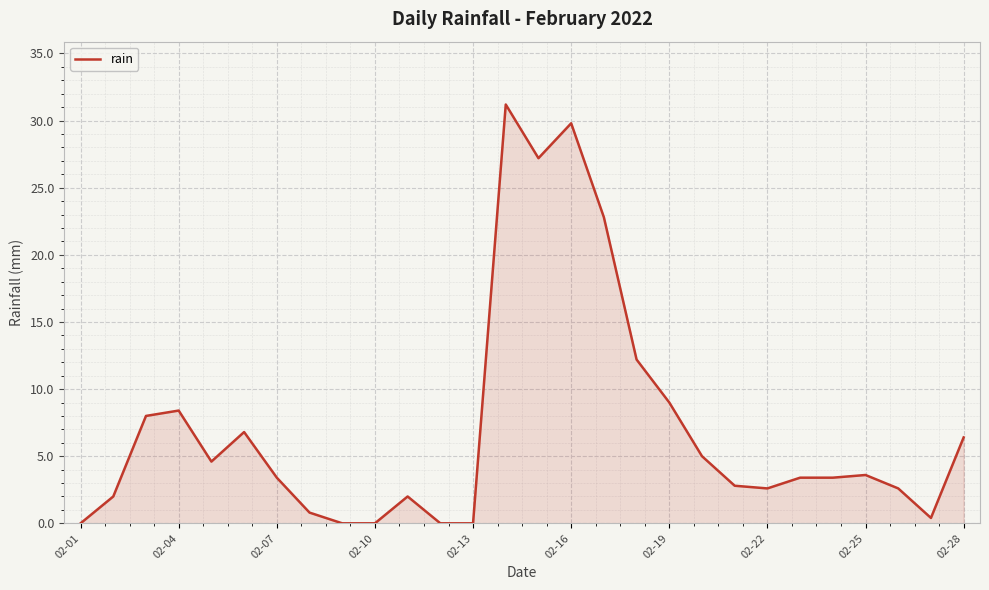

What is the greatest value displayed?

31.2